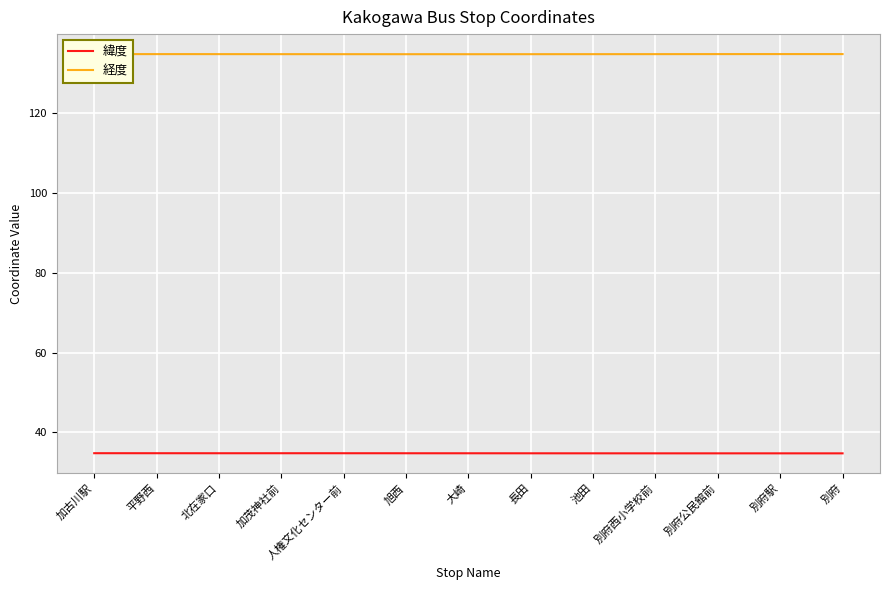

List the series in order of their overall mean, lowest first.

緯度, 経度